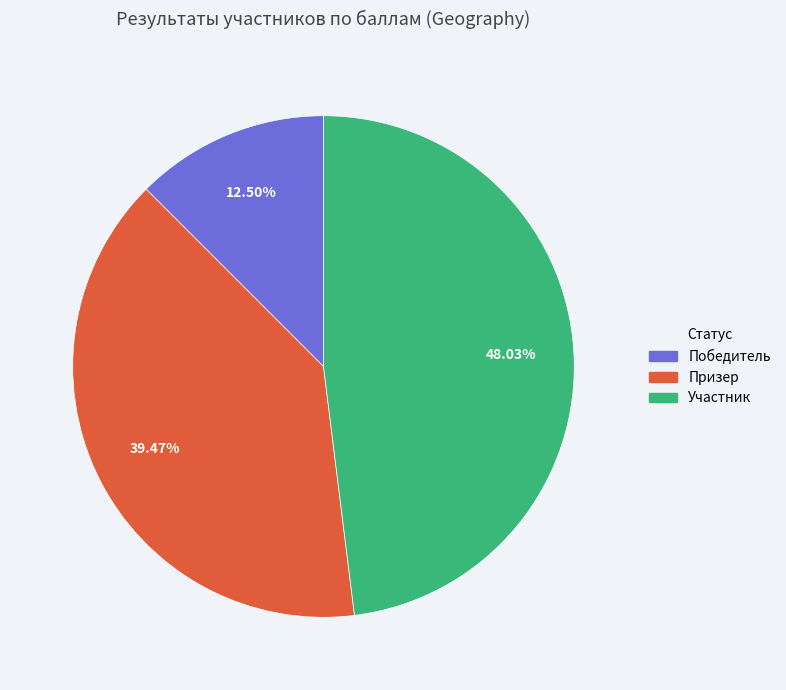

How many segments does this pie chart have?

3